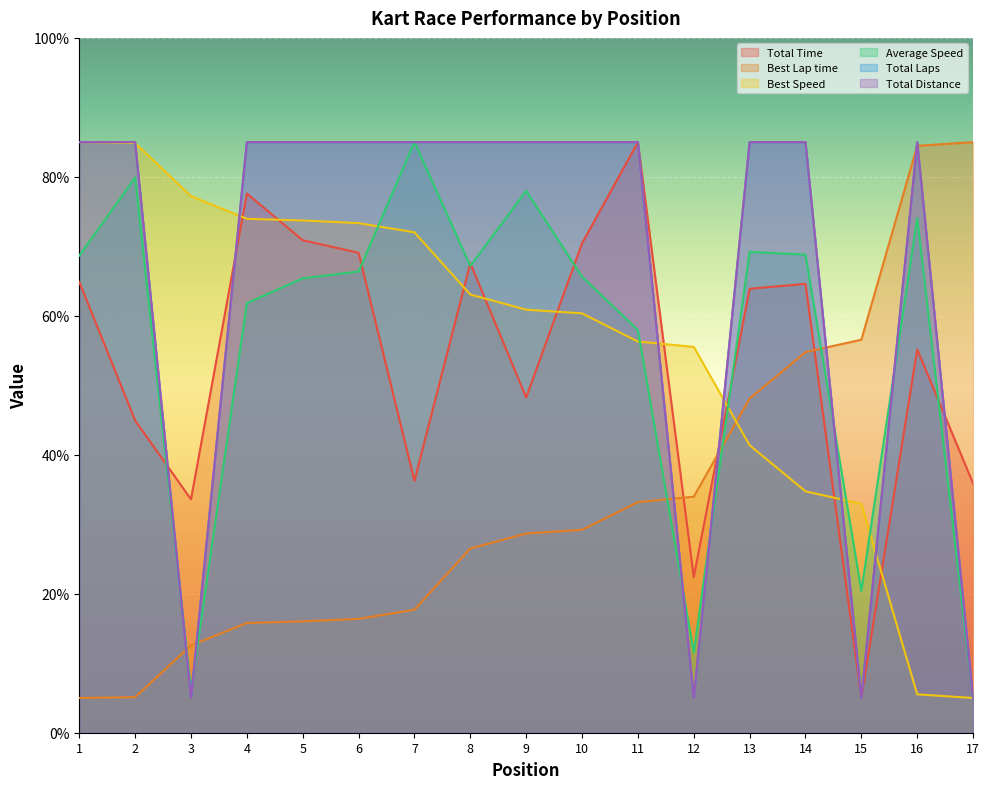

How many times do Total Distance and Best Speed cross each other?

6